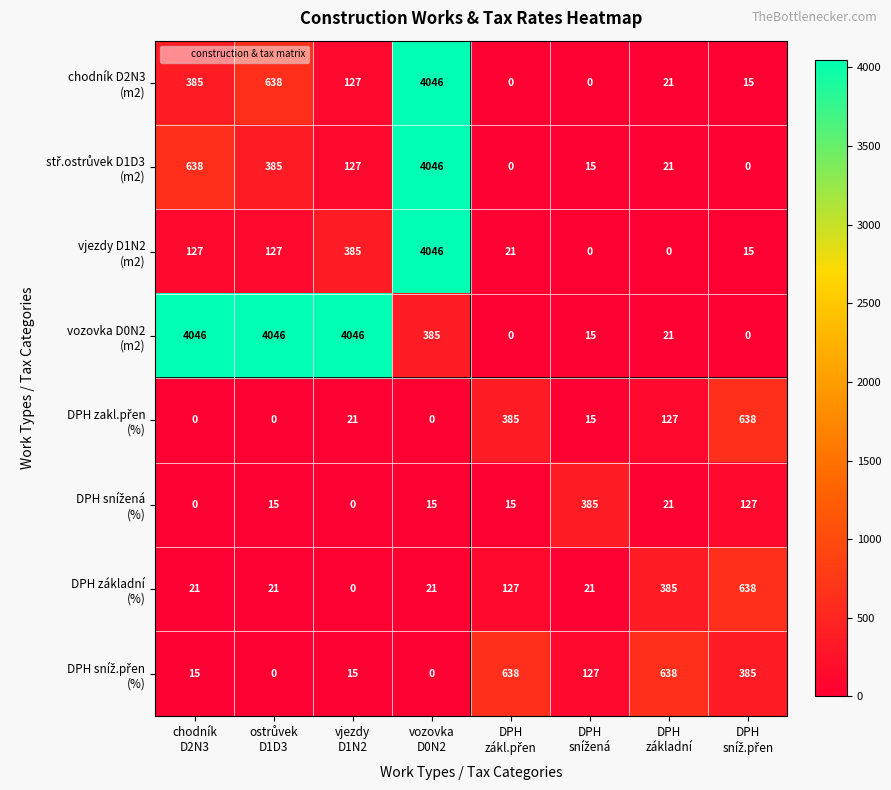

What is the maximum value shown in the chart?

4046